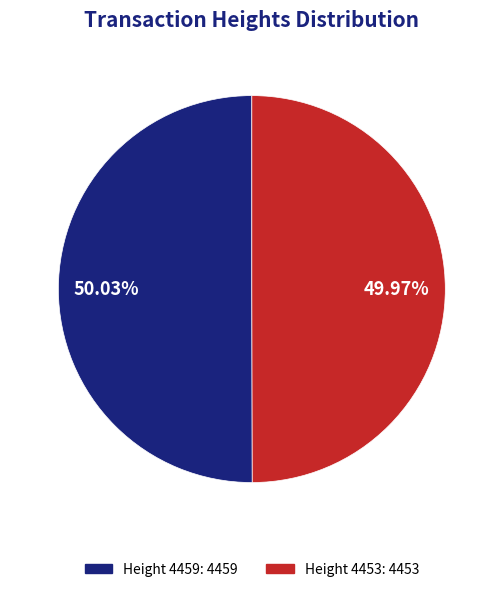

Is there a majority slice in this chart?

Yes